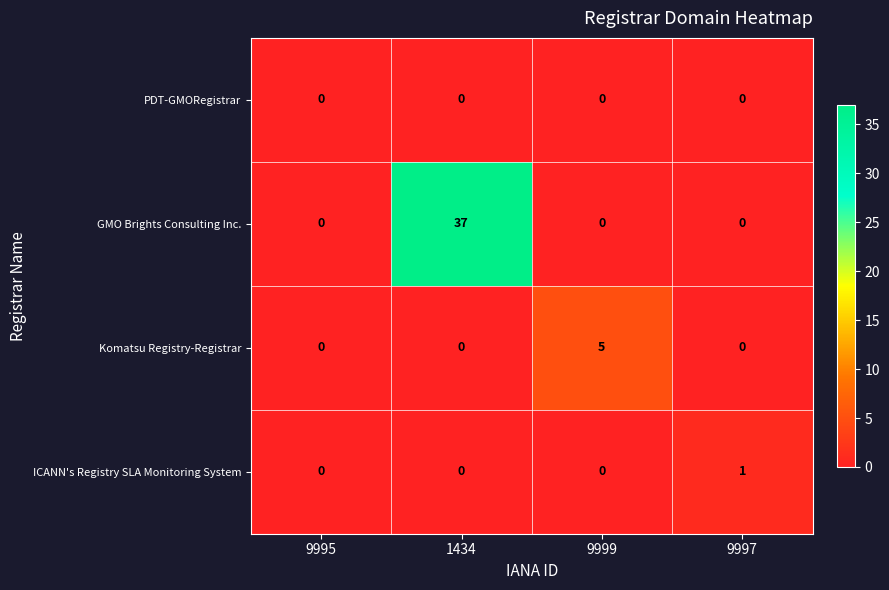

True or false: PDT-GMORegistrar has a value of 0 at 9997.

True